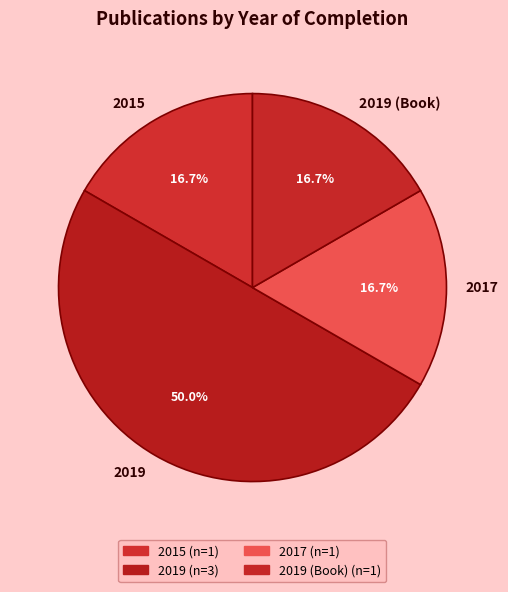

Which slice is the largest?

2019